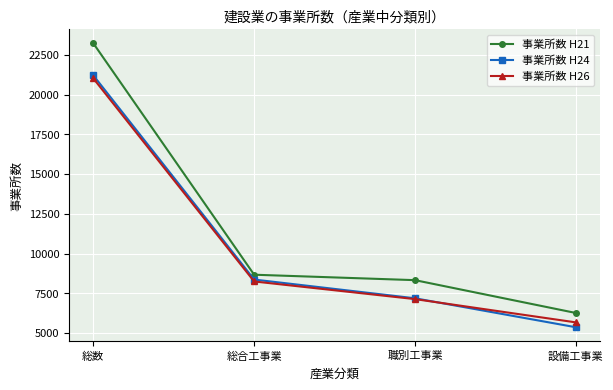

At which category does the chart reach its peak across all series?

総数